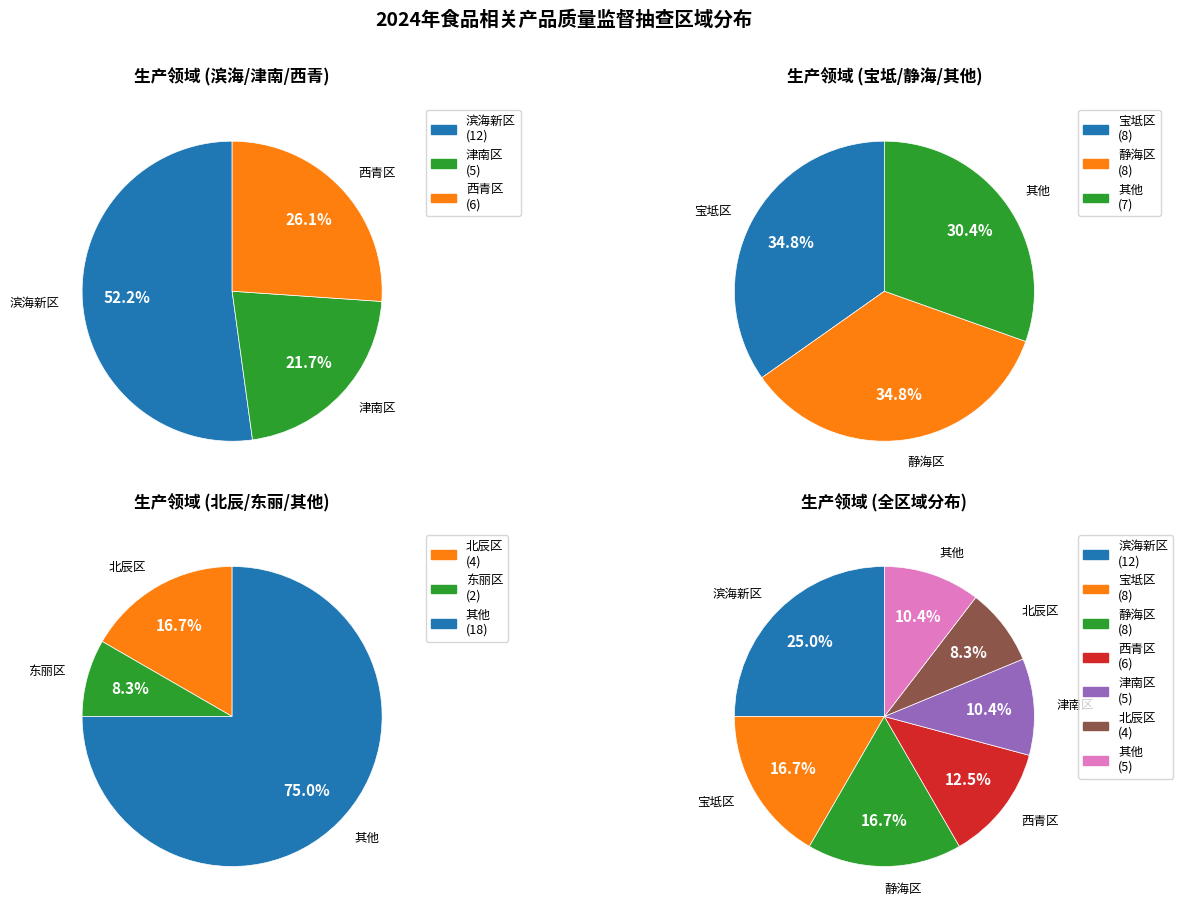

Which slice is the largest?

滨海新区